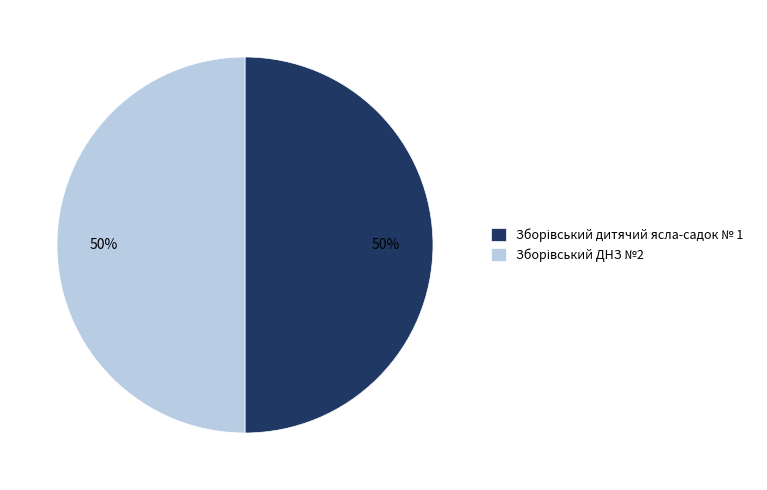

Count the number of slices in the pie.

2